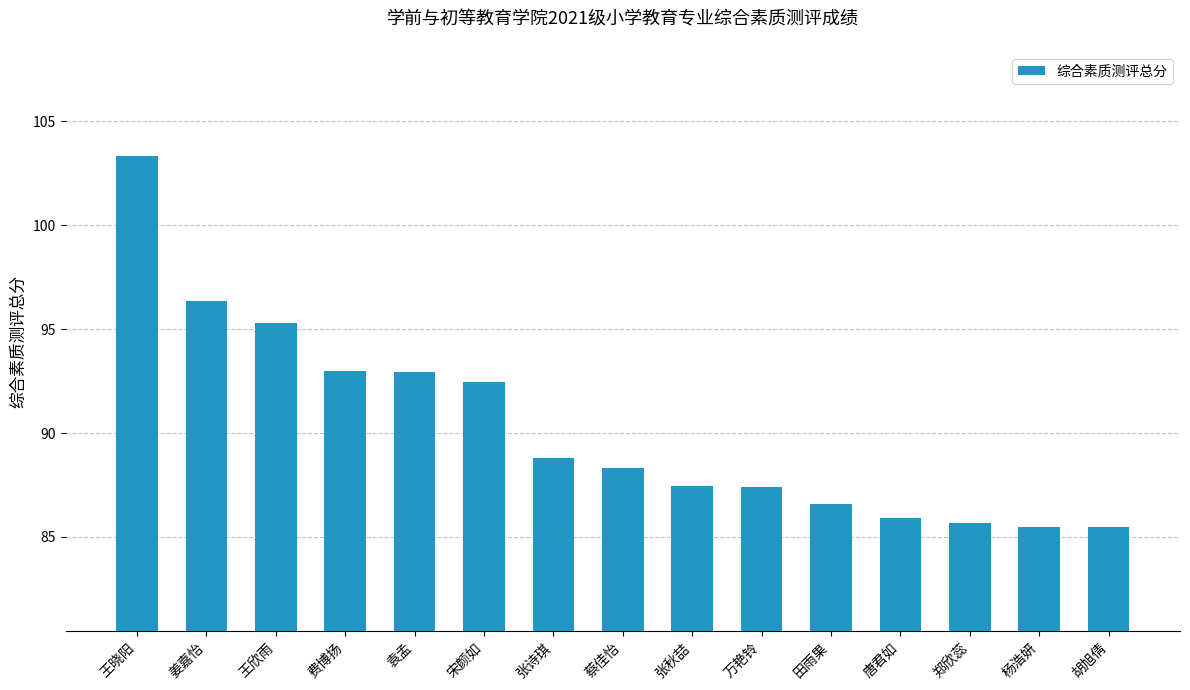

What is the change in value from 郑欣蕊 to 杨浩妍?

-0.2